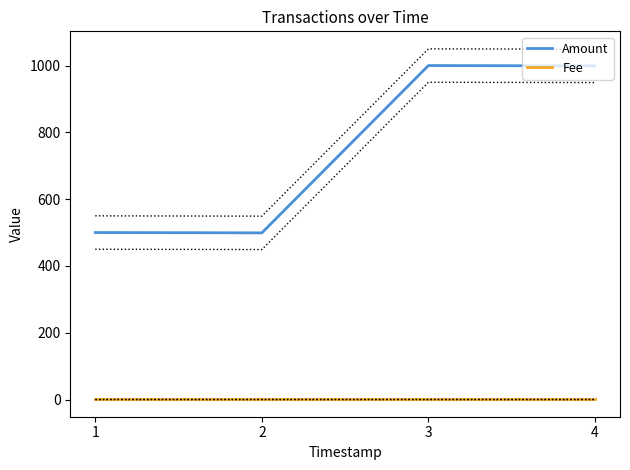

At which category does Amount reach its first local valley?

2